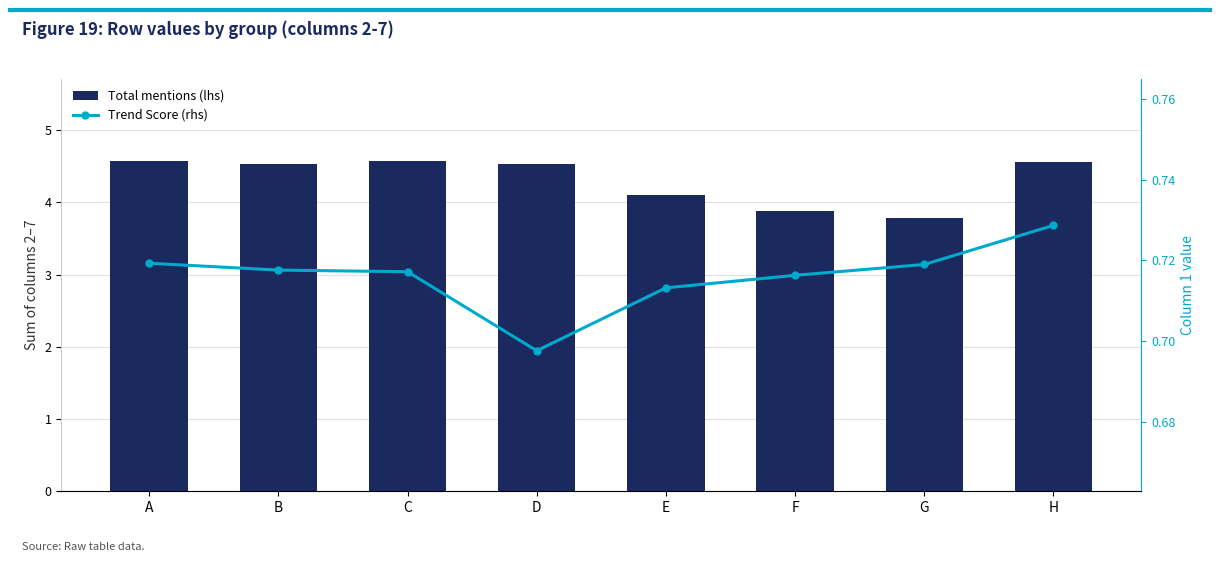

Reading left to right, transcribe all the data shown in this chart.

Total mentions (lhs): A=4.6	B=4.5	C=4.6	D=4.5	E=4.1	F=3.9	G=3.8	H=4.6
Trend Score (rhs): A=0.7	B=0.7	C=0.7	D=0.7	E=0.7	F=0.7	G=0.7	H=0.7